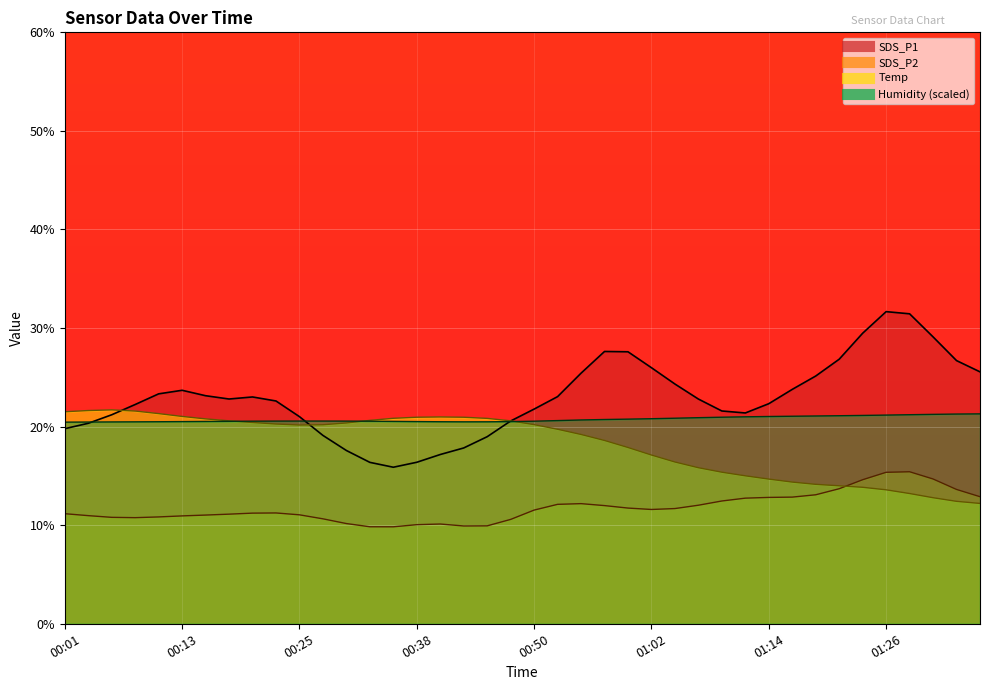

The value of Temp at 00:23 is 2.0. True or false?

True